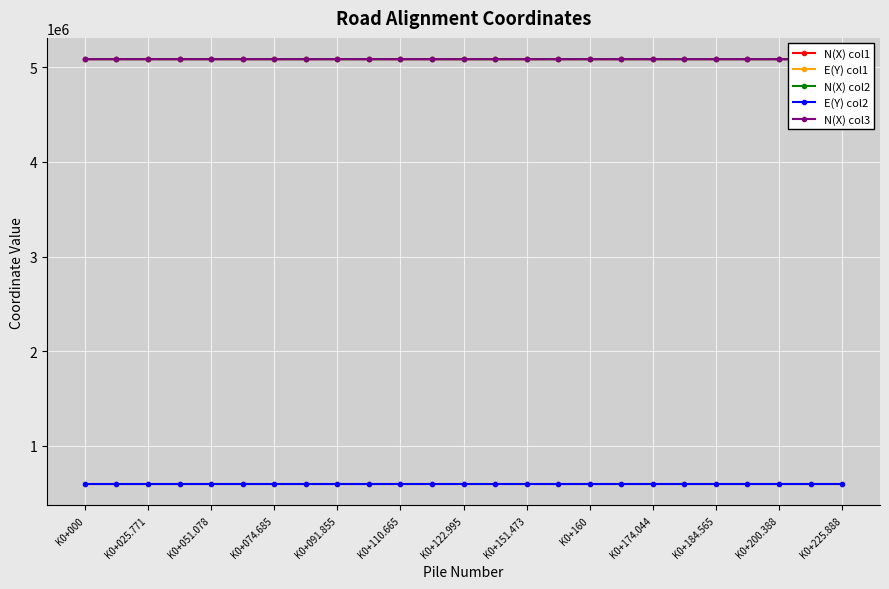

True or false: N(X) col2 and E(Y) col2 intersect in this chart.

False